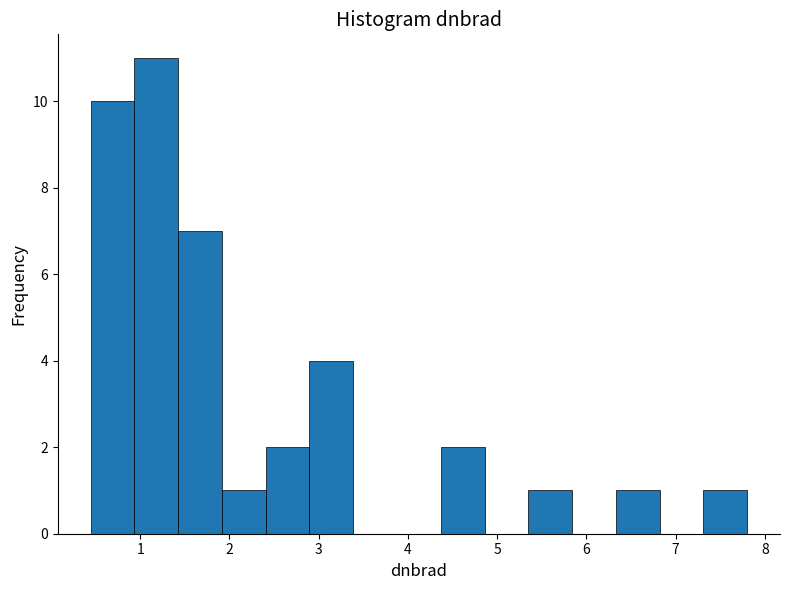

What is the height of the bar covering 1.4 to 1.9 on the x-axis? Neither the bar edges nor the heights are printed on the chart, so give them approximately, as read against the axes.

7